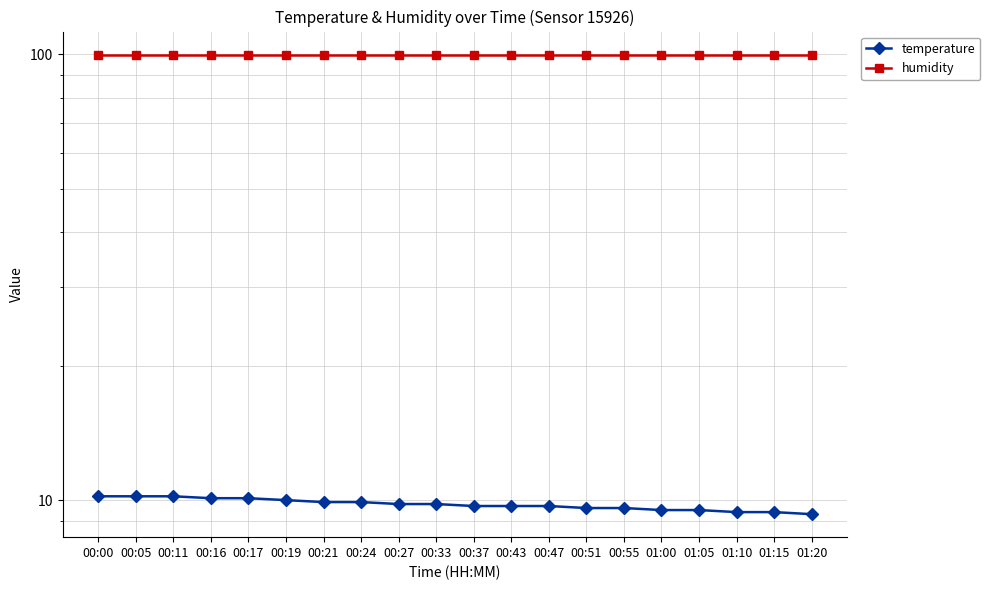

Which category has the highest value in the humidity series?

00:00